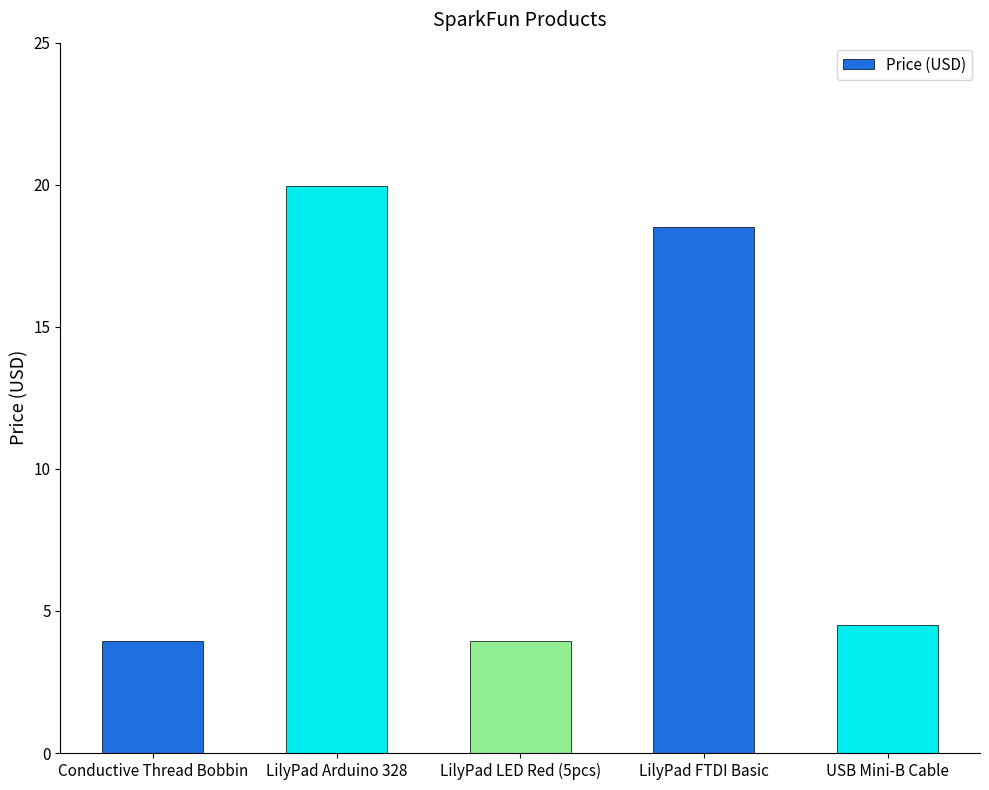

What is the label of the 4th bar from the left?

LilyPad FTDI Basic